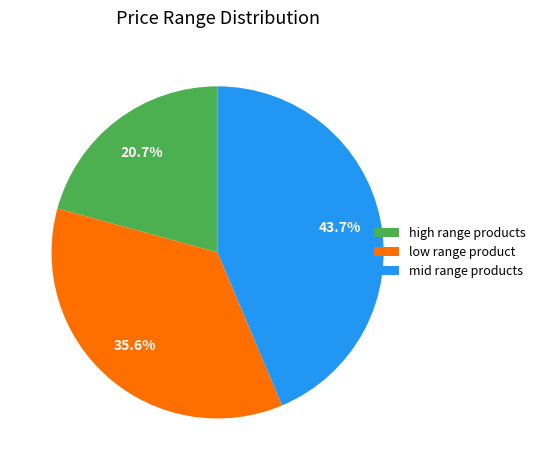

Which slice is the smallest?

high range products